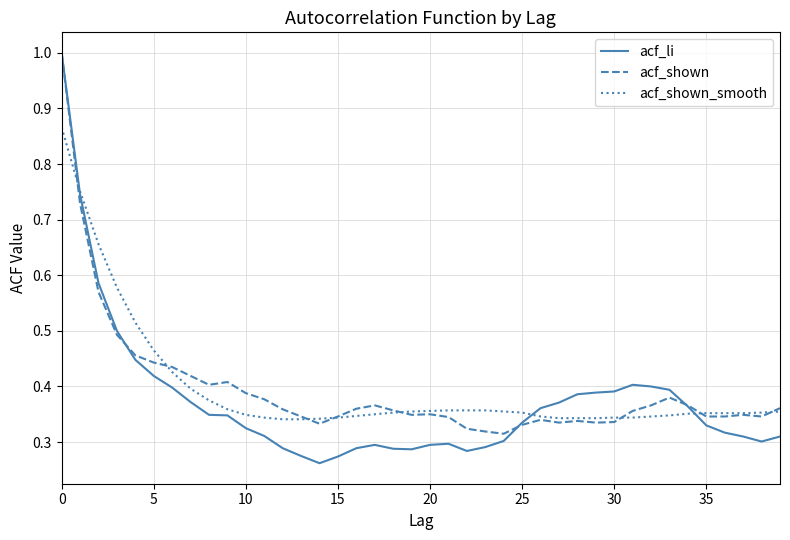

Which series has the widest spread of values?

acf_li